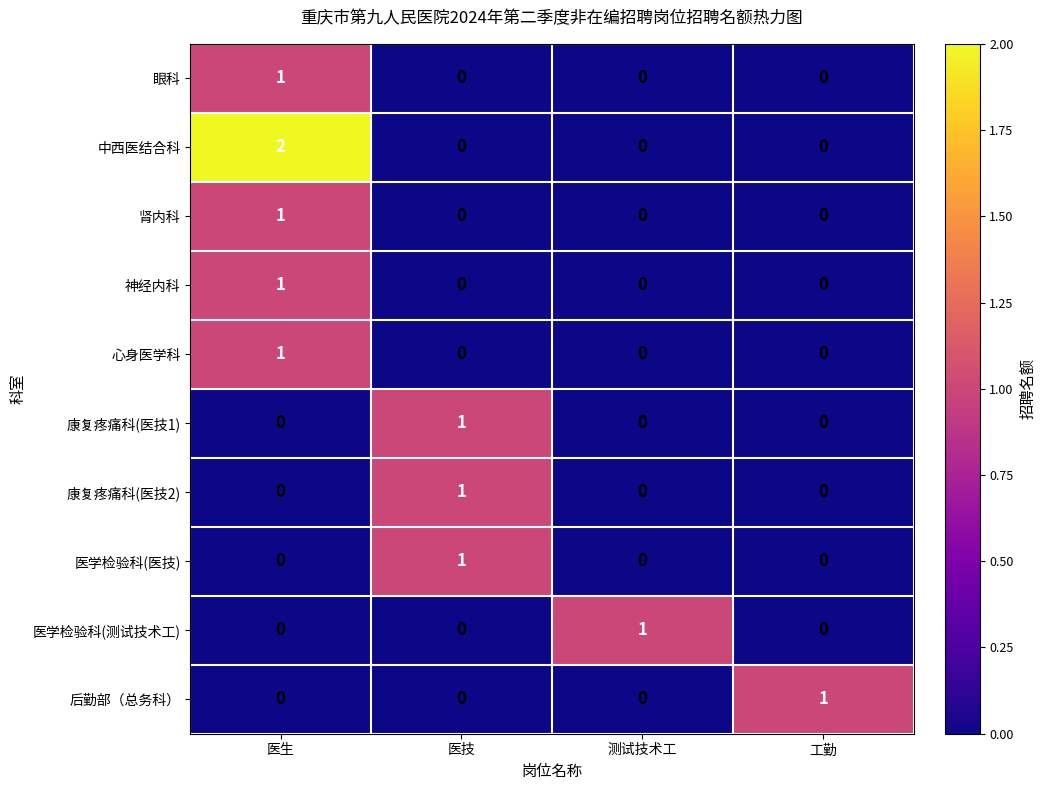

At which category is the sum across all series the highest?

医生